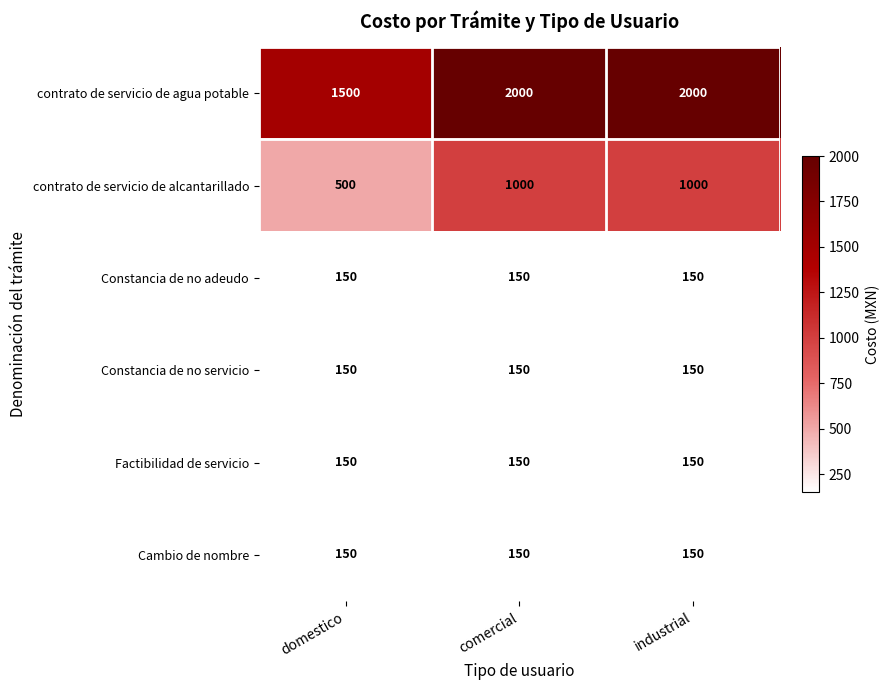

What is the minimum value shown in the chart?

150